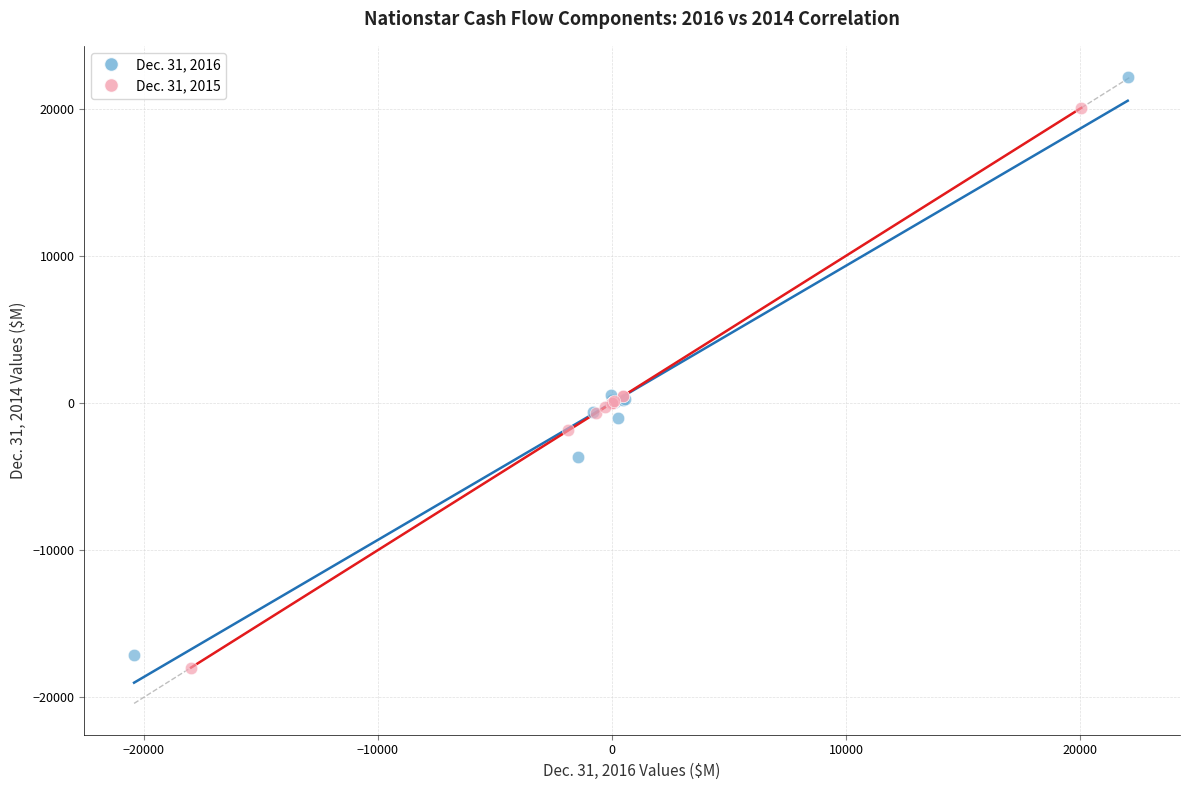

Which series reaches the maximum Y coordinate?

Dec. 31, 2016